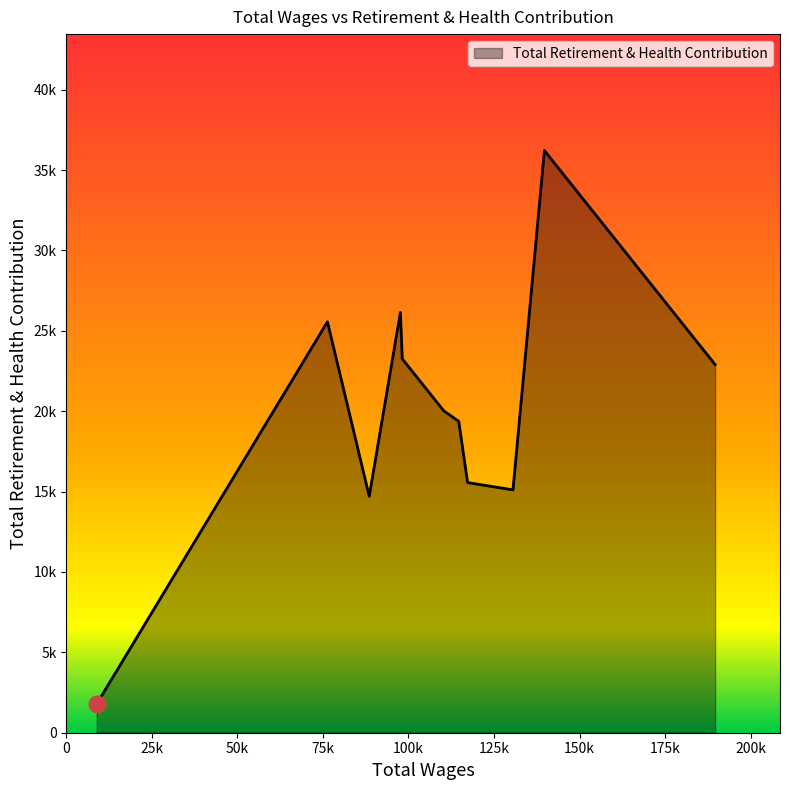

List the labels in order of value, smallest first.

8850.0, 88522.0, 130545.0, 117274.0, 114691.0, 110296.0, 189641.0, 98190.0, 76309.0, 97628.0, 139734.0